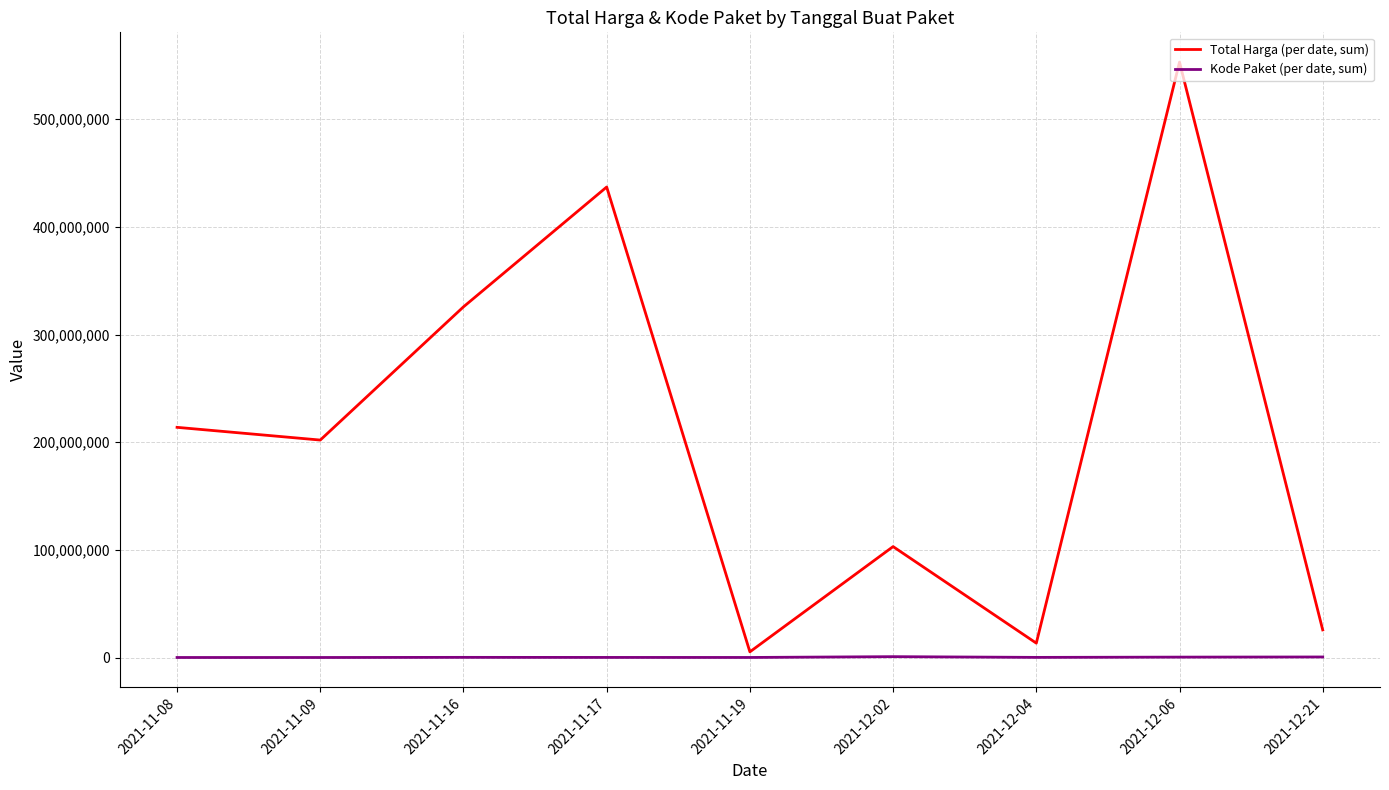

What is the maximum value for Total Harga (per date, sum)?

553107700